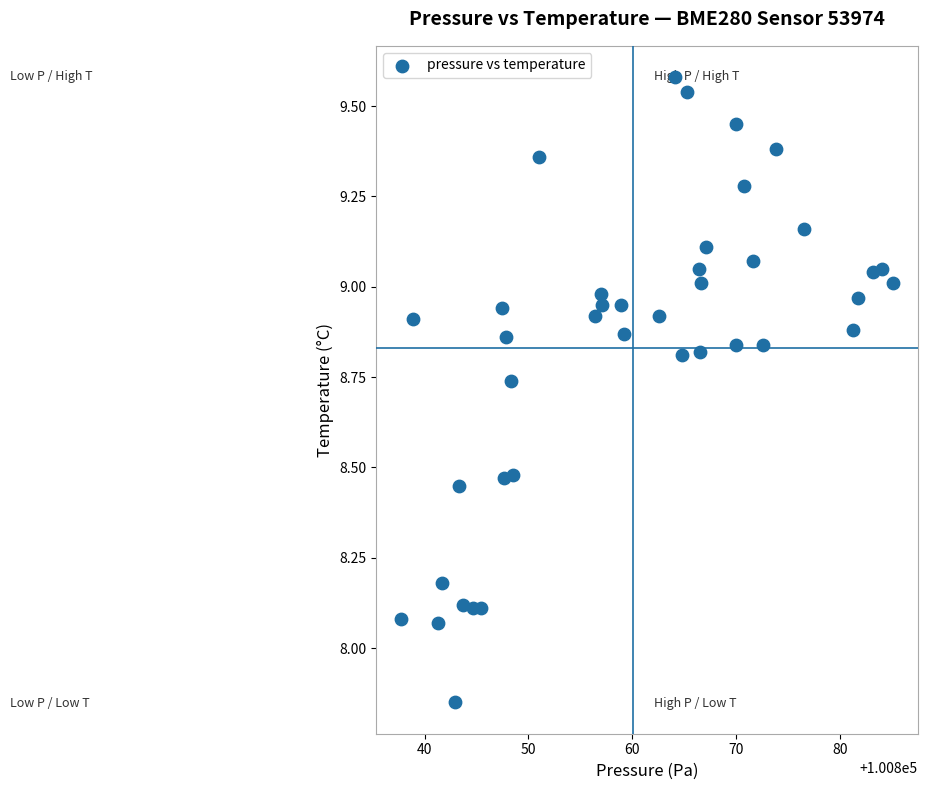

What is the range of X values (max minus min)?

47.4